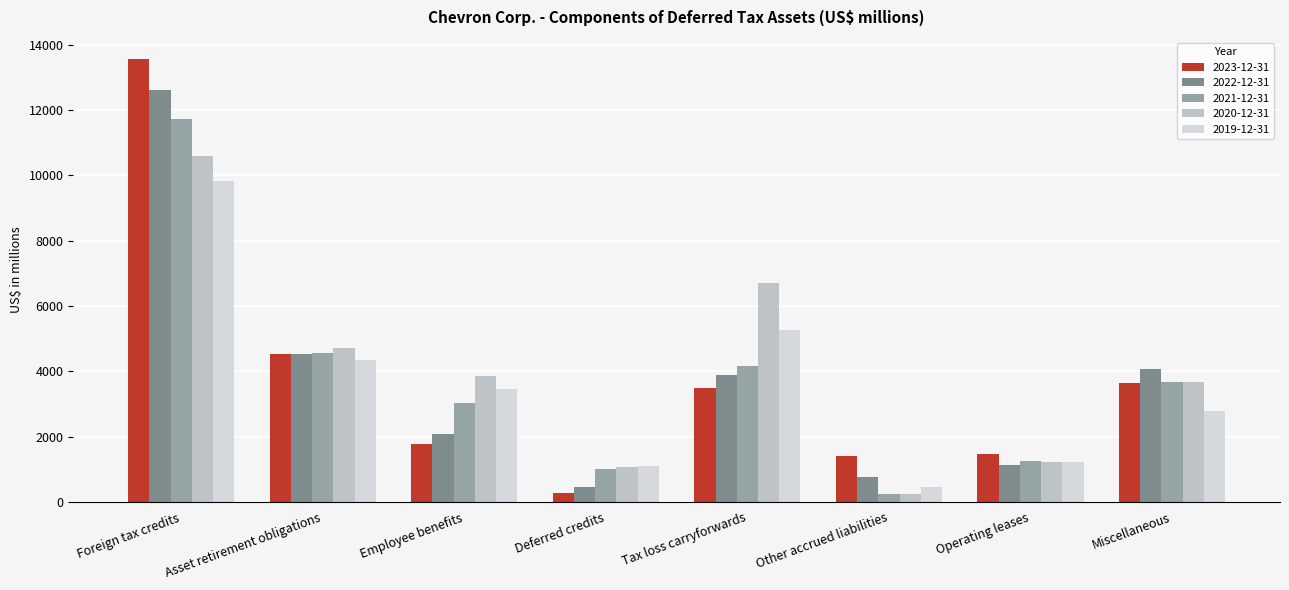

Which label corresponds to the smallest value in the chart?

Other accrued liabilities